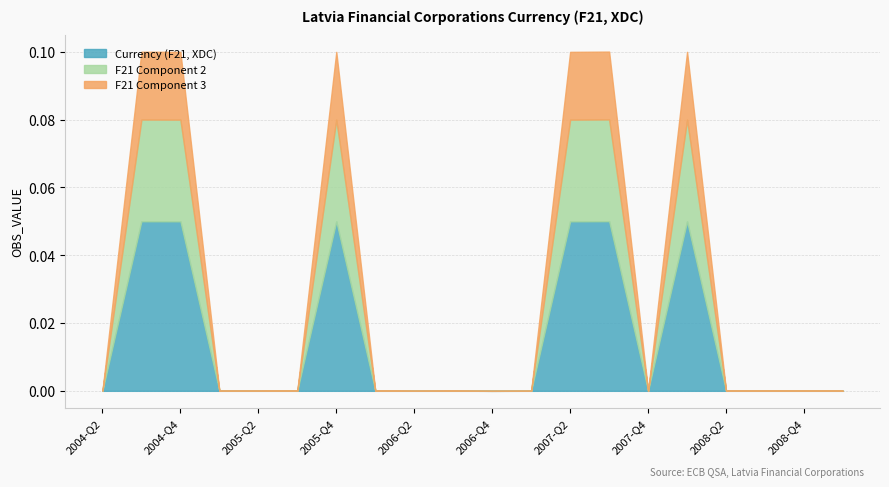

Where does the data first go above 0?

2004-Q3